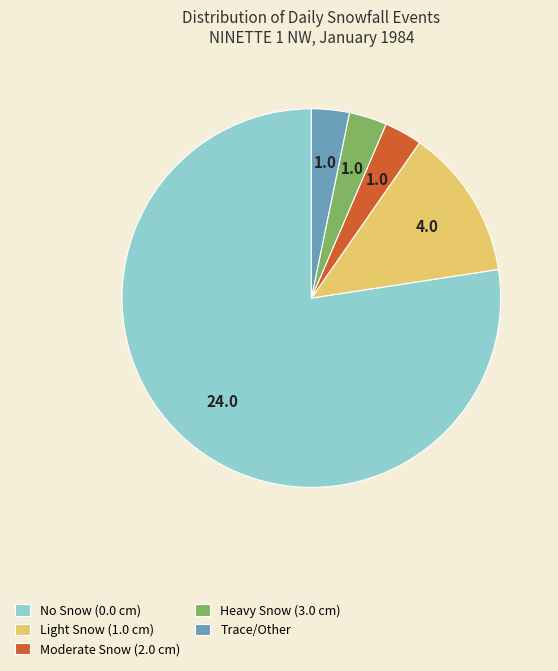

Count the number of slices in the pie.

5